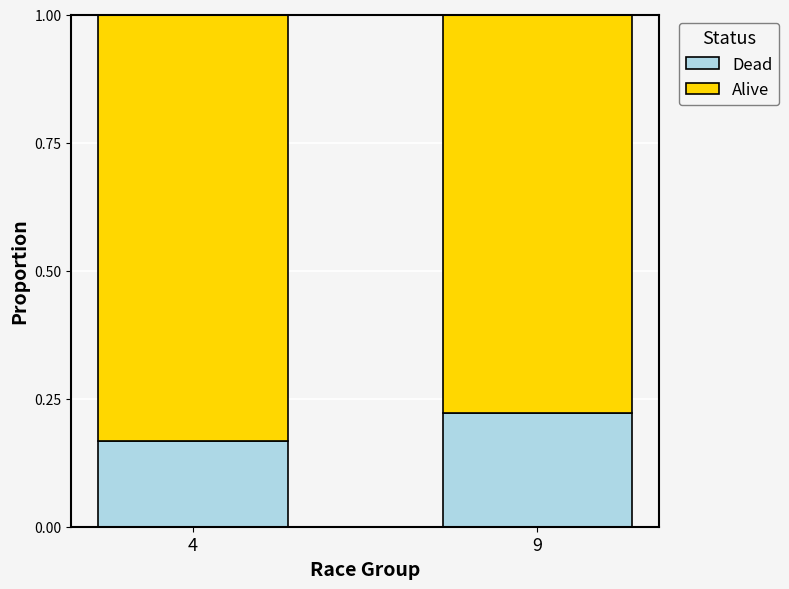

At which label is Dead closest to 0?

4